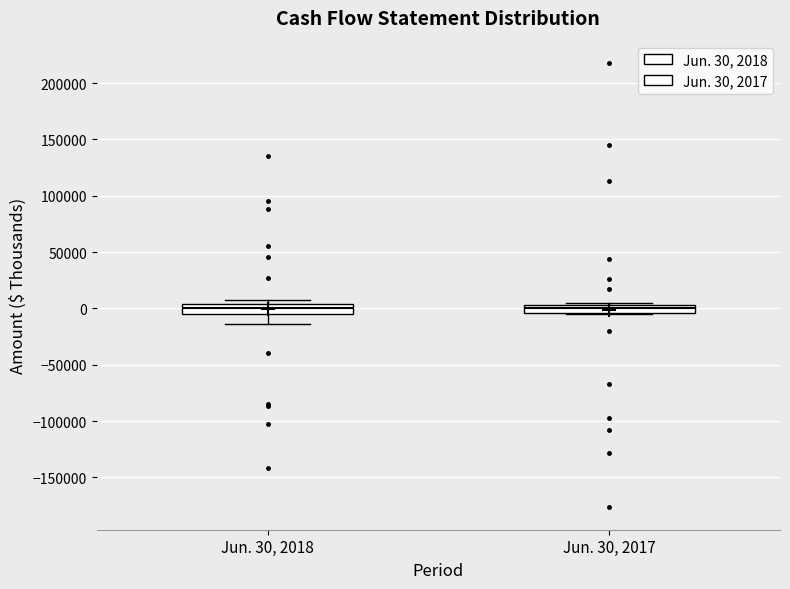

Where does the median line of the box for Jun. 30, 2018 sit on the y-axis? The values are not printed on the chart, so give them approximately, as read against the axis.

0